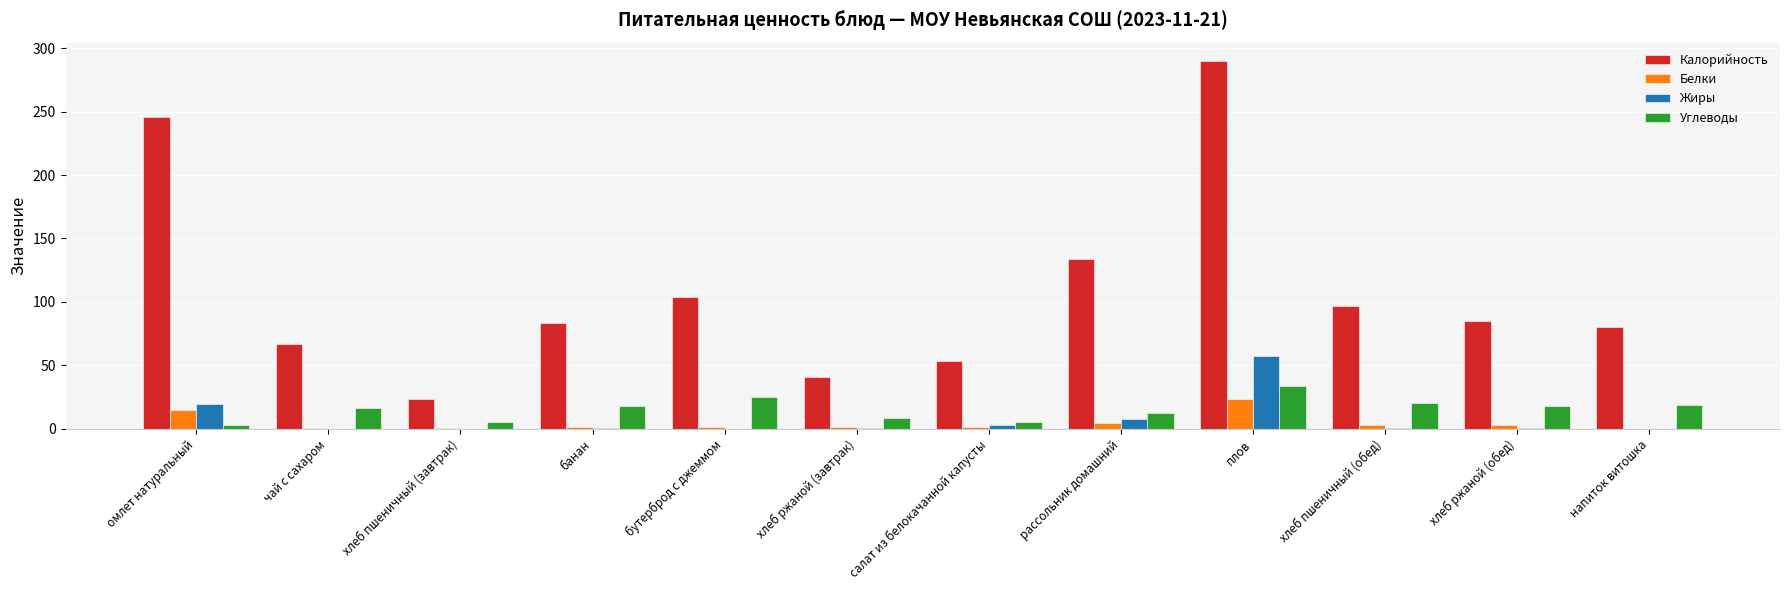

Are the bars grouped side by side (vs. stacked)?

Yes